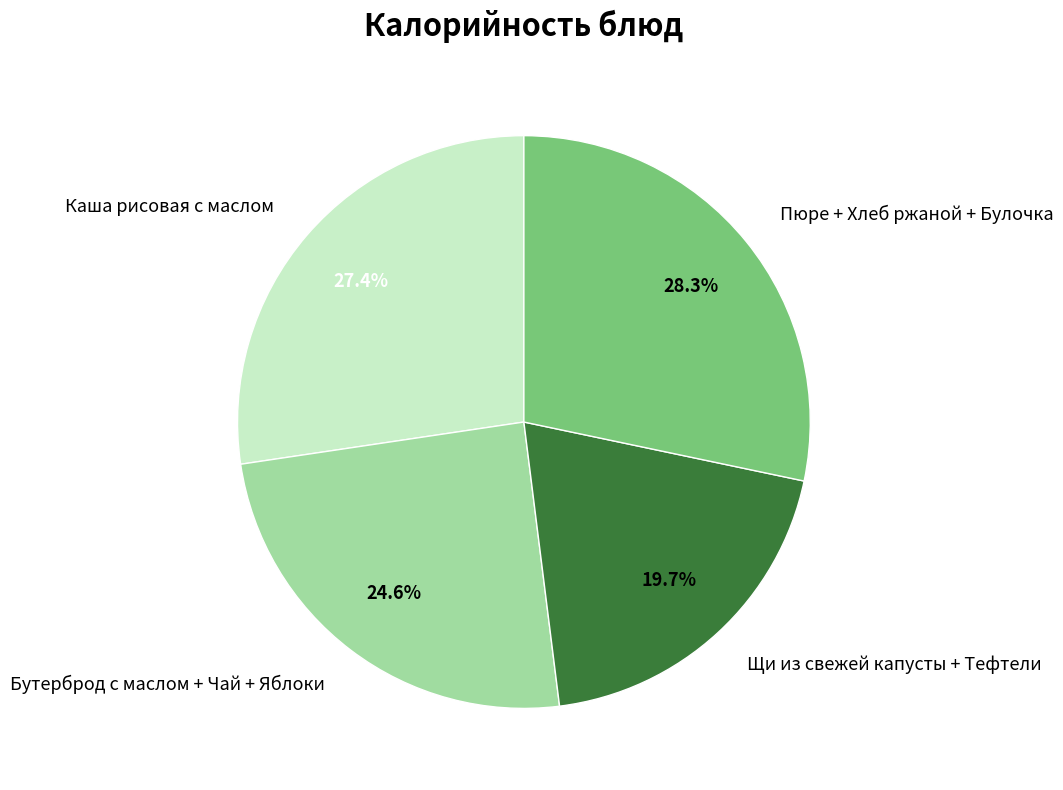

Is there a majority slice in this chart?

No